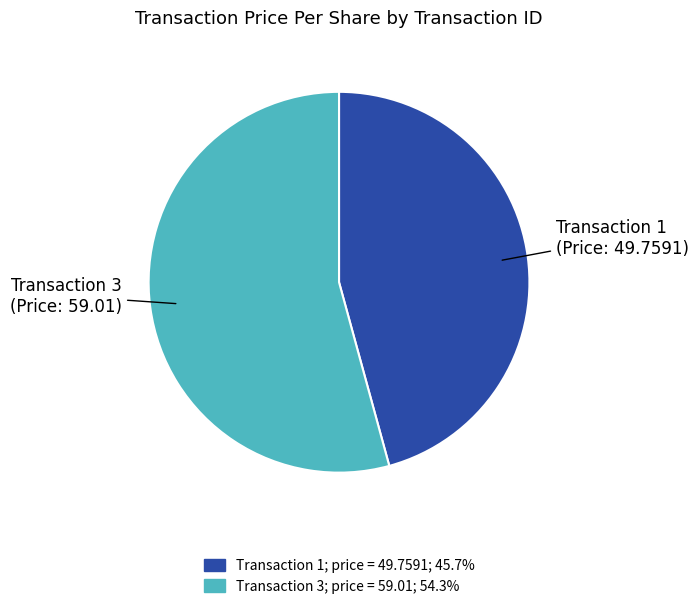

Is there a majority slice in this chart?

Yes